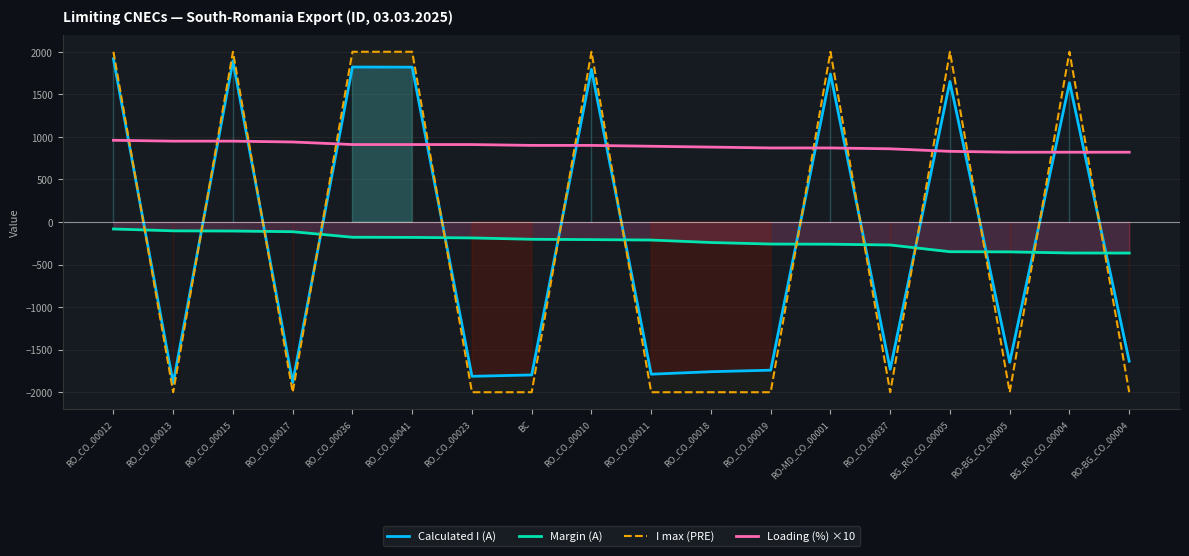

Read the I max (PRE) value at RO_CO_00036, to the nearest 100.

2000